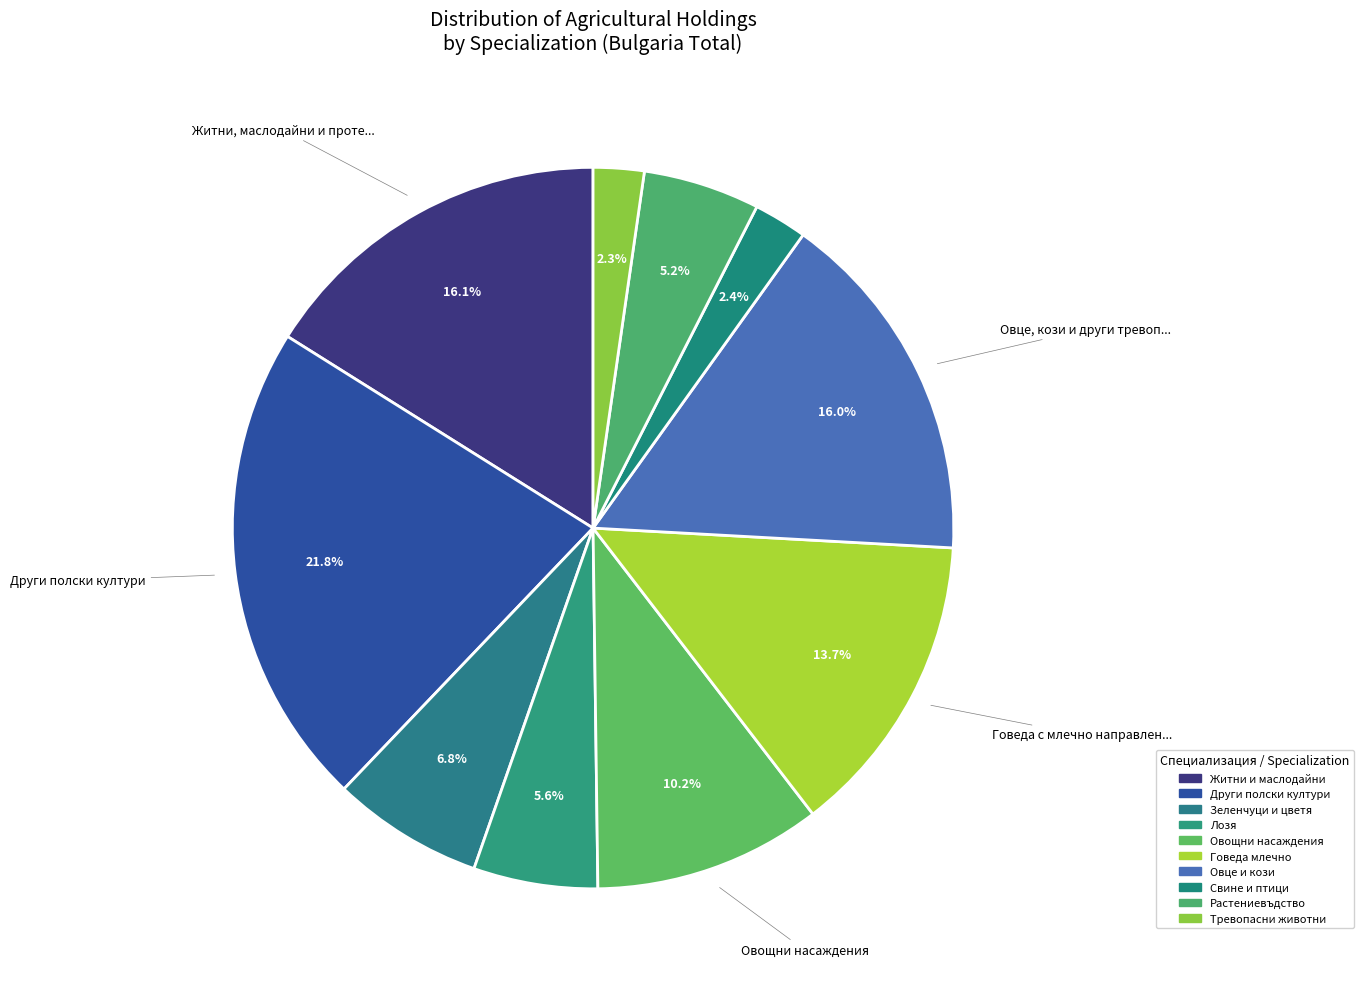

How many slices are in this pie chart?

10